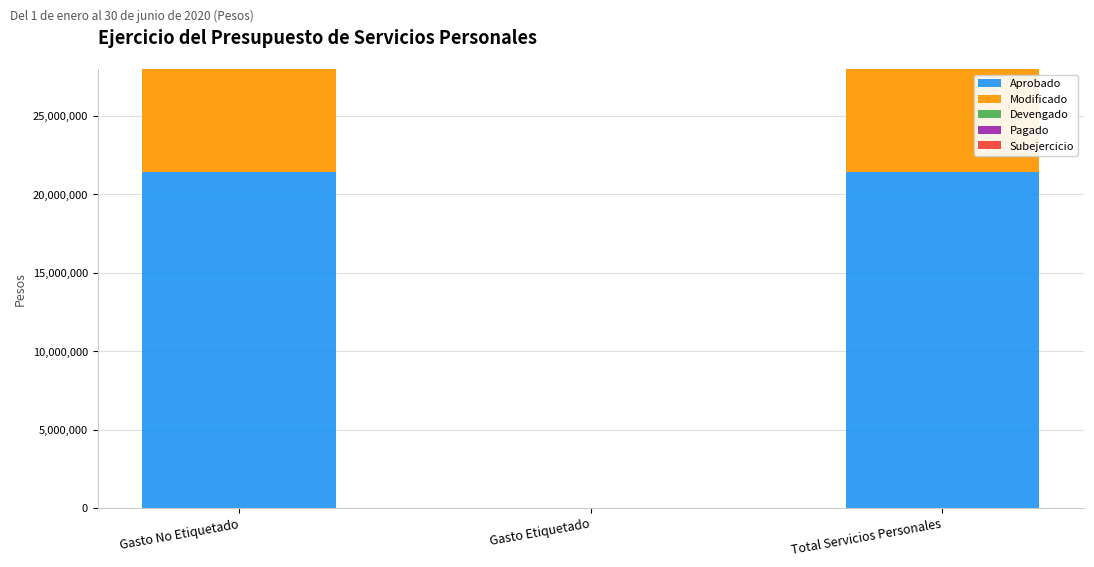

Reading left to right, transcribe all the data shown in this chart.

Aprobado: 21424566.8	0.0	21424566.8
Modificado: 21424566.8	0.0	21424566.8
Devengado: 8447239.3	0.0	8447239.3
Pagado: 8447239.3	0.0	8447239.3
Subejercicio: 12977327.5	0.0	12977327.5